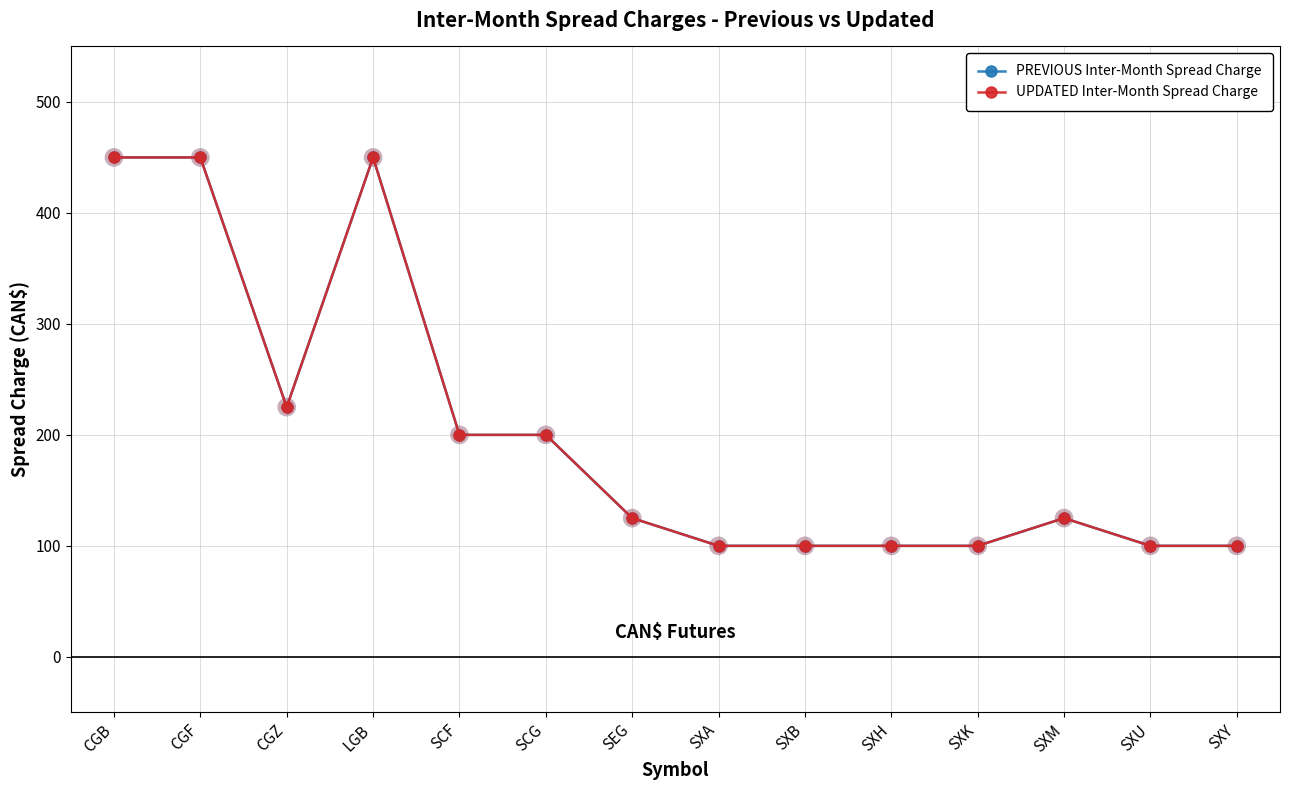

Is this an area chart (filled region under the line)?

No